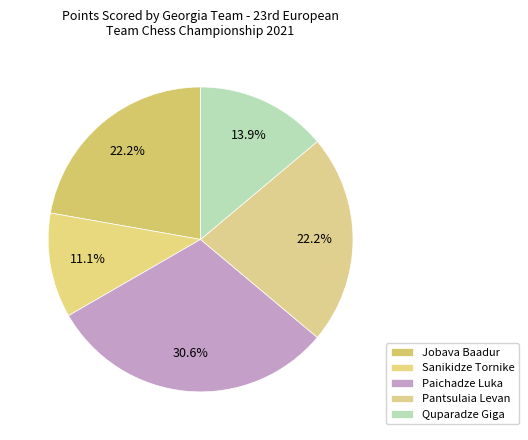

How many slices are in this pie chart?

5